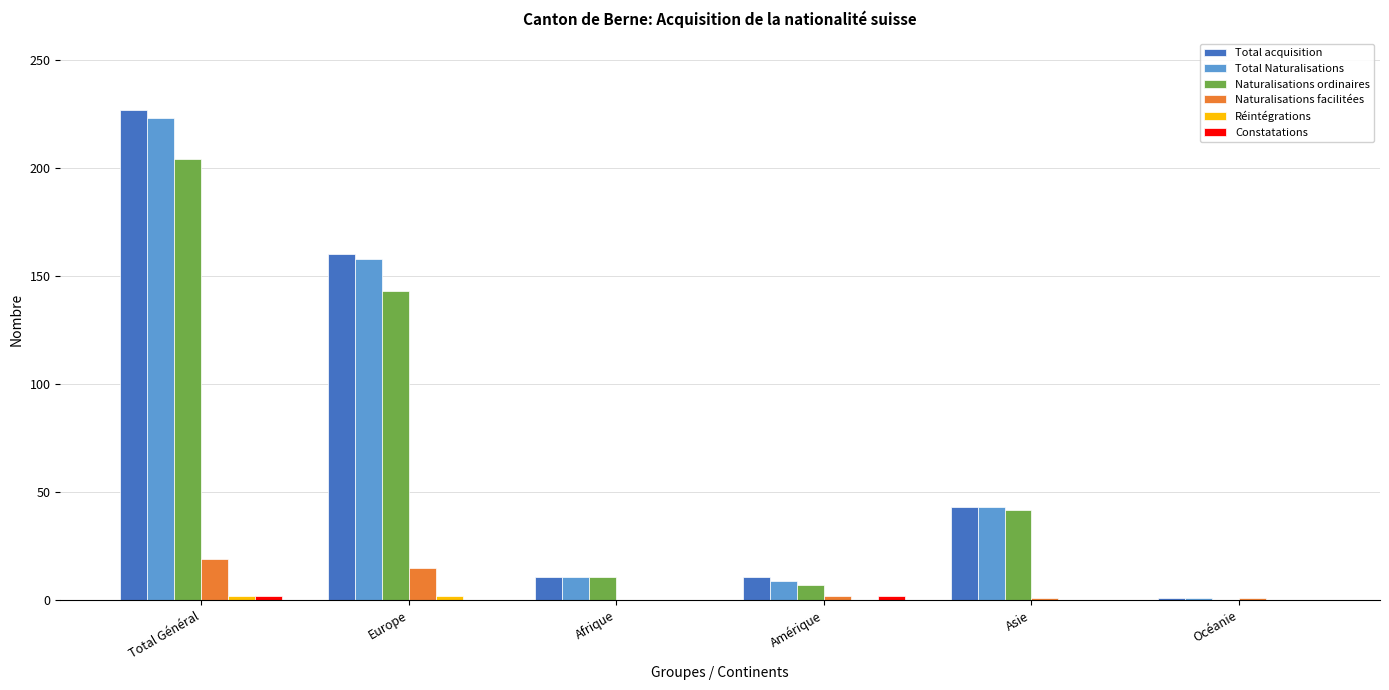

Where is Naturalisations ordinaires nearest to the value 102?

Europe